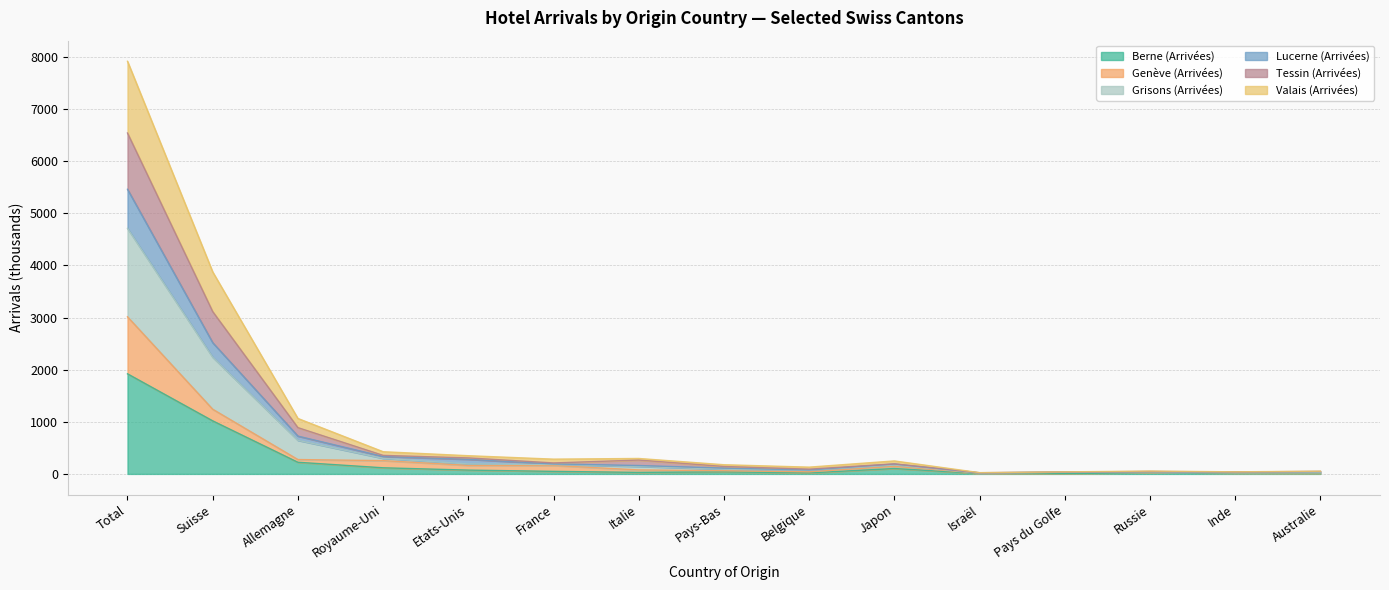

The value of Lucerne (Arrivées) at Allemagne is 166.9. True or false?

False